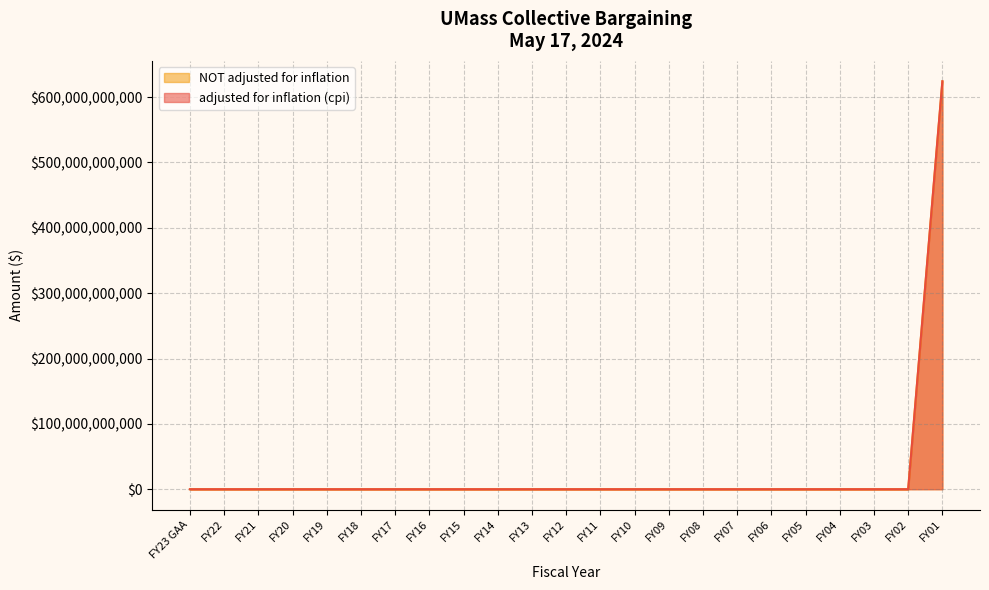

Between FY19 and FY03, which is larger?

FY19